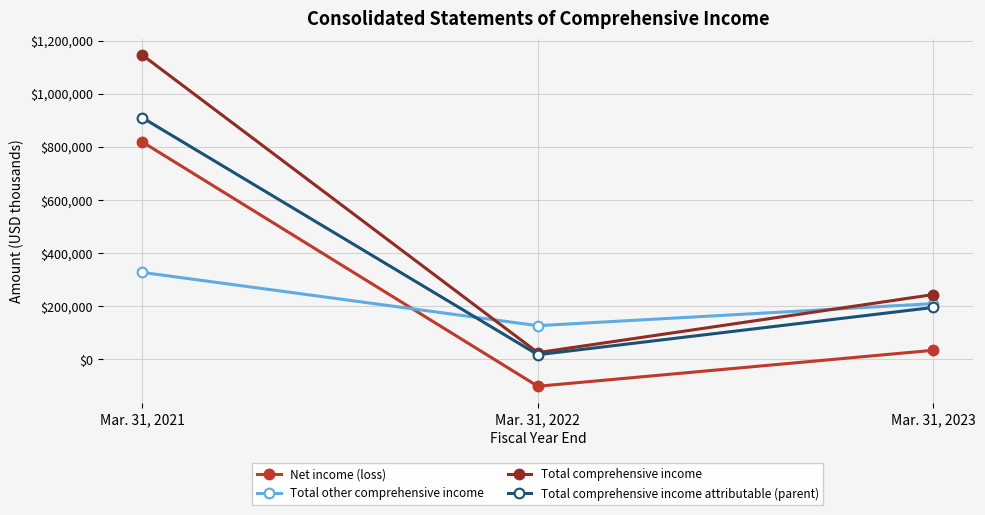

What is the total value across all series at Mar. 31, 2023?

682703